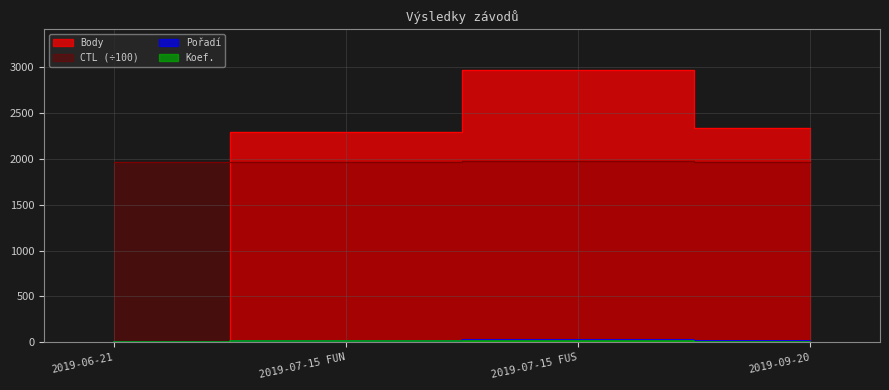

At which label is CTL closest to 1970?

2019-06-21